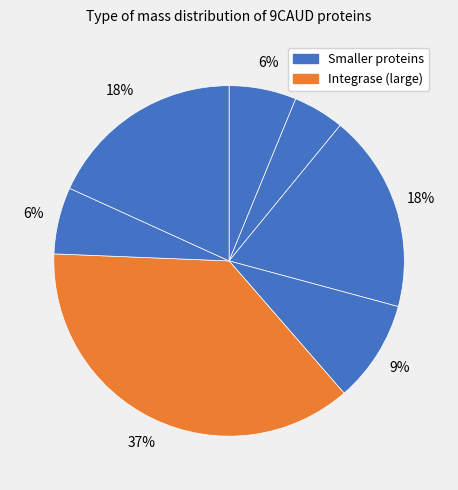

How many slices are in this pie chart?

7